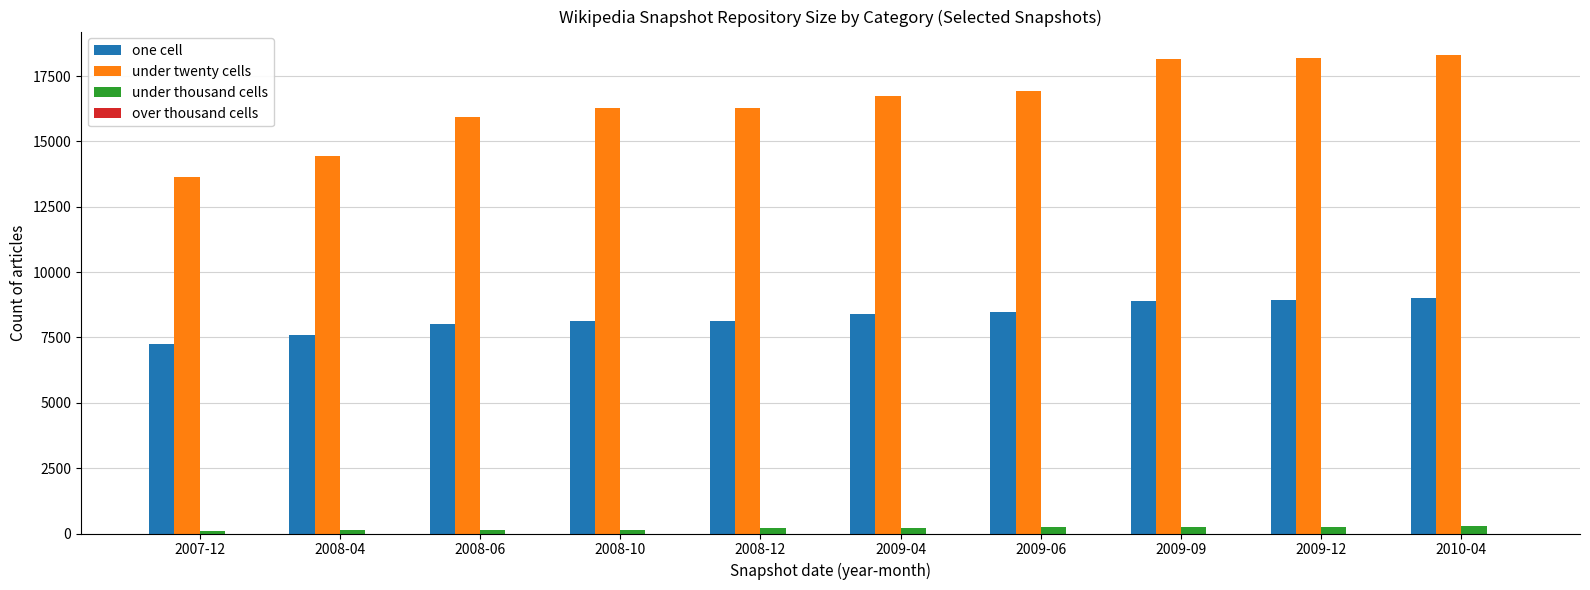

The under twenty cells series shows 14429 at 2008-04. True or false?

True